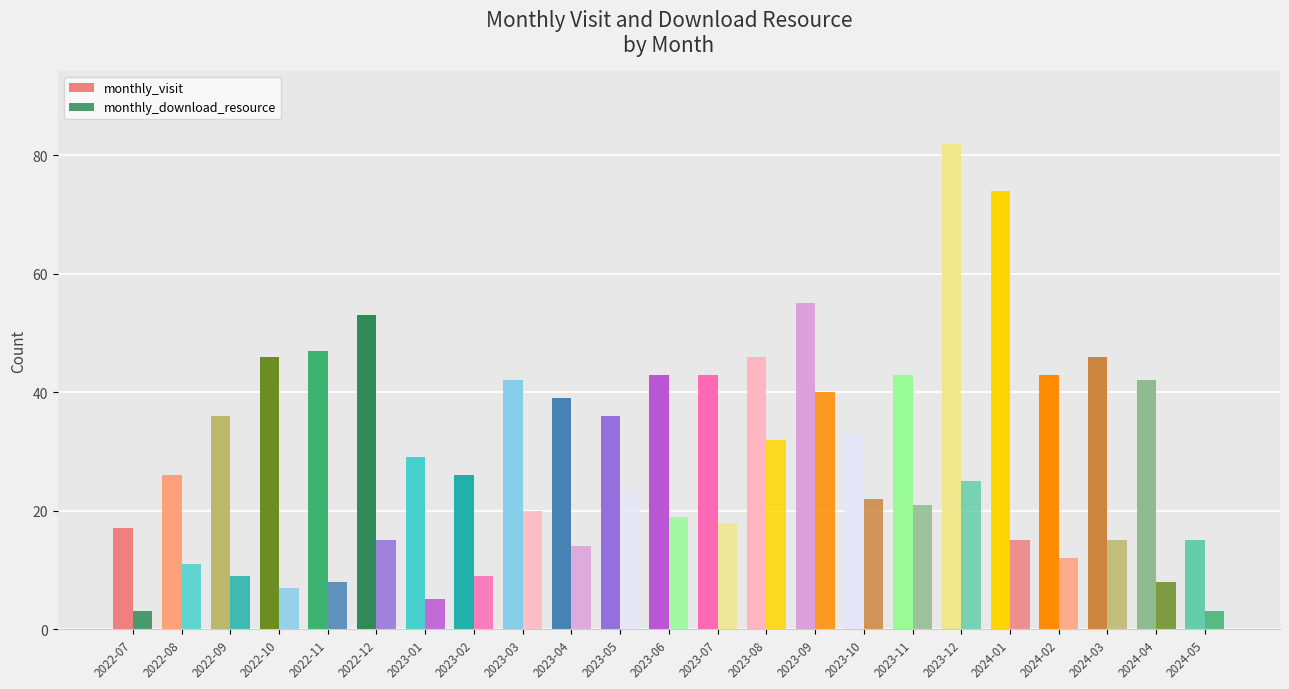

List the series in order of their peak value, lowest first.

monthly_download_resource, monthly_visit